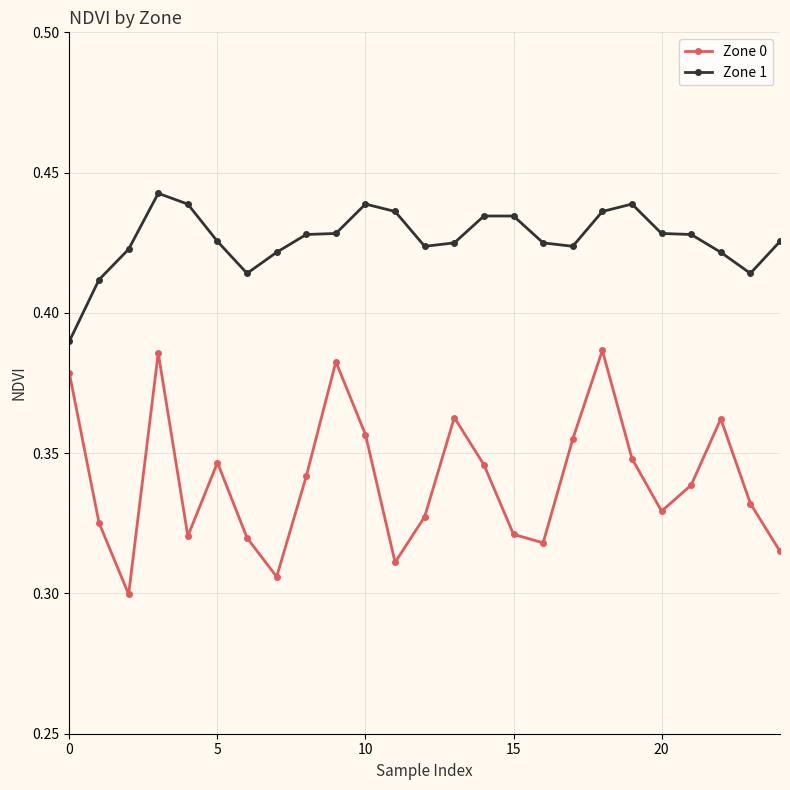

Does the chart have visible grid lines?

Yes